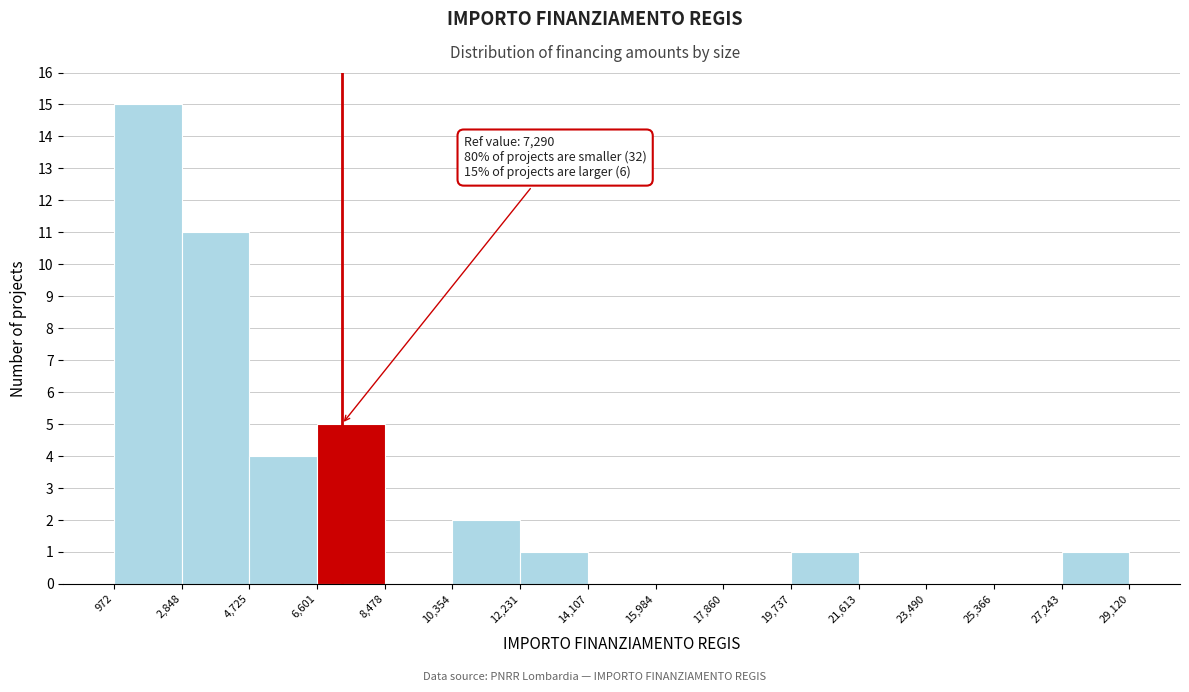

Which range on the x-axis has the tallest bar?

972 to 2,848